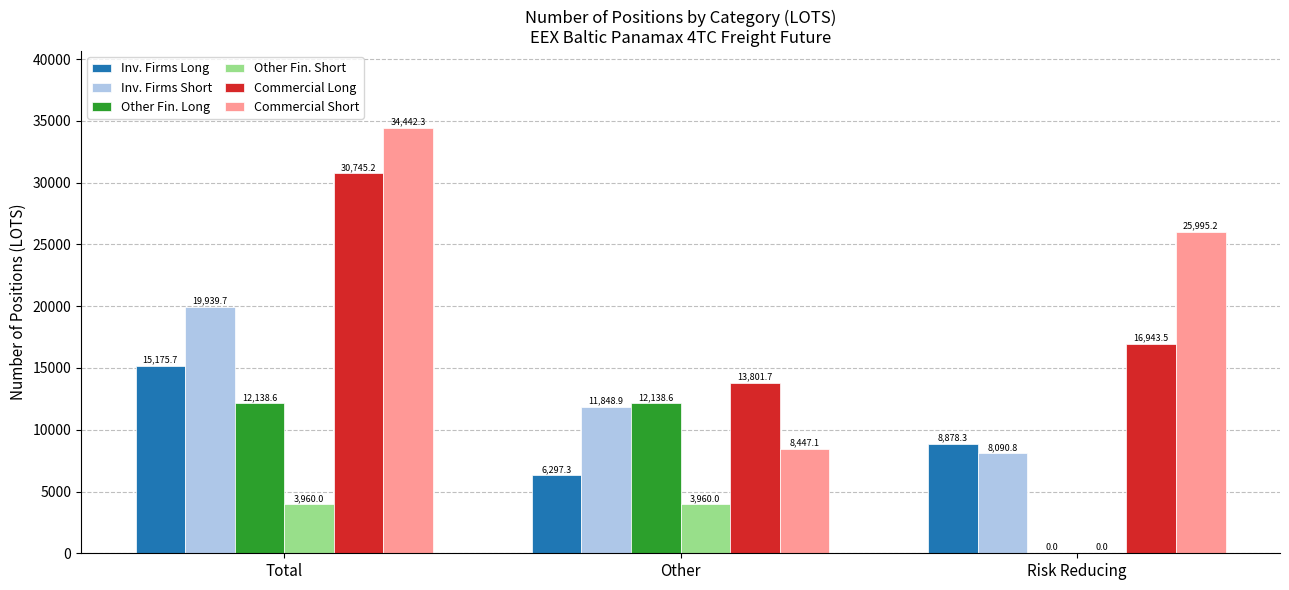

What is the sum of the Commercial Short values at Total and Other?

42889.4